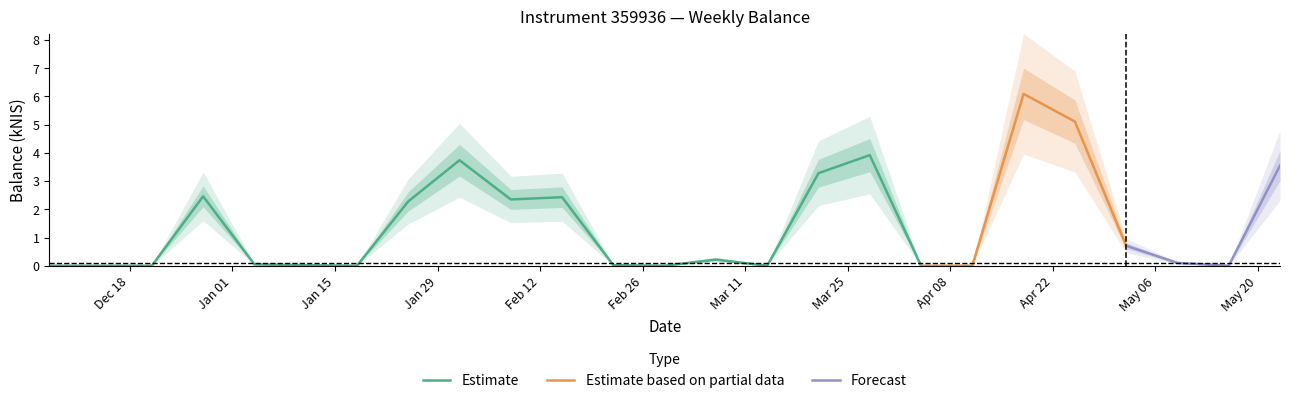

Is this an area chart (filled region under the line)?

No